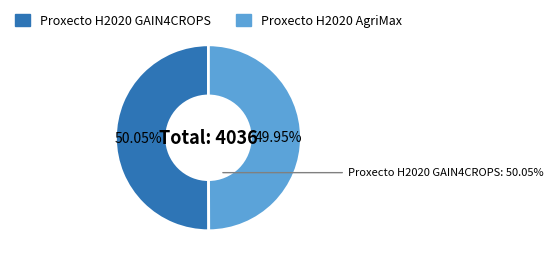

Does any single category account for the majority?

Yes